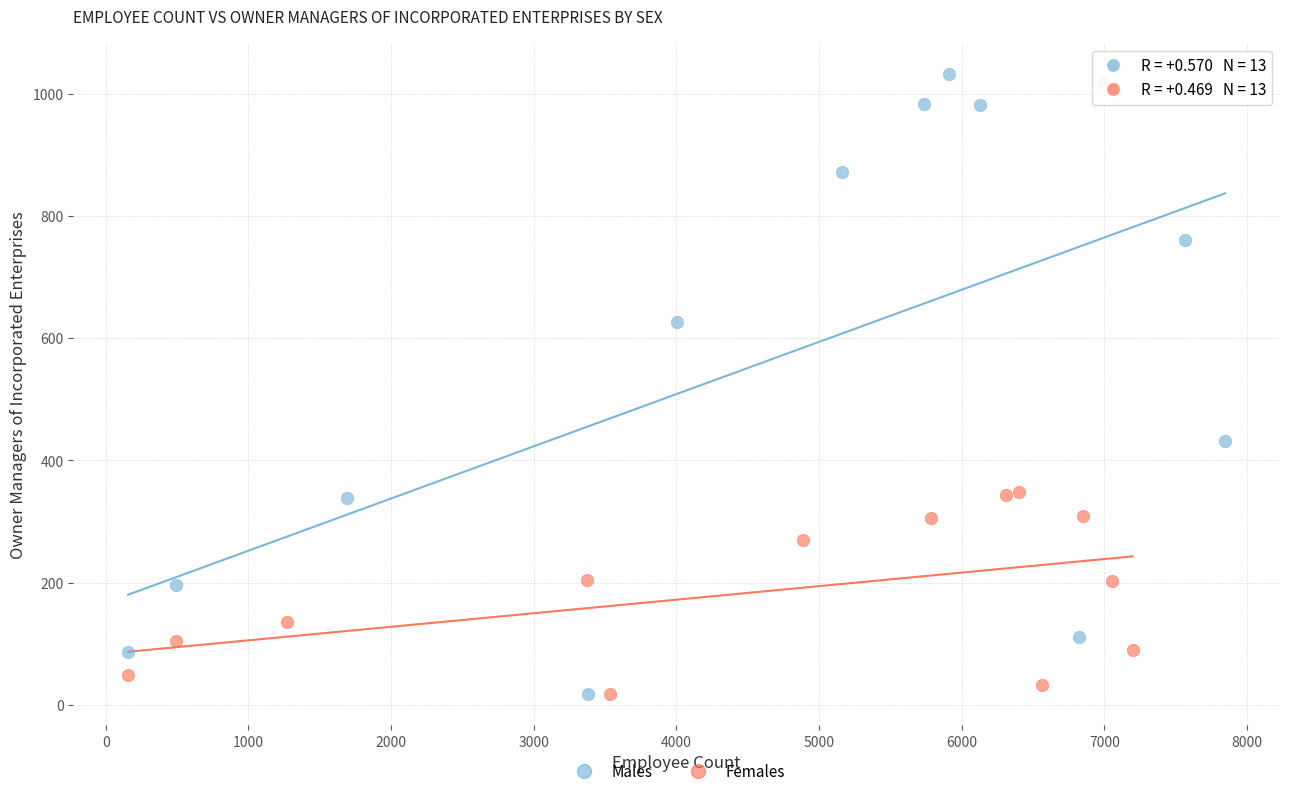

What are all the series names shown in the legend?

Males, Females